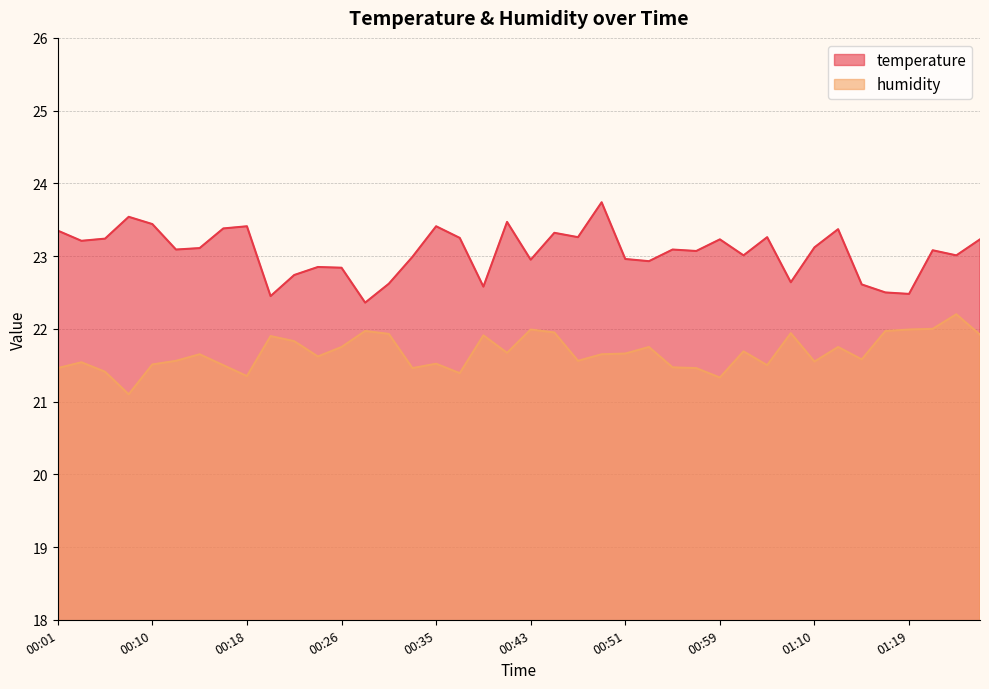

What is the label of the 13th point from the right?

00:57